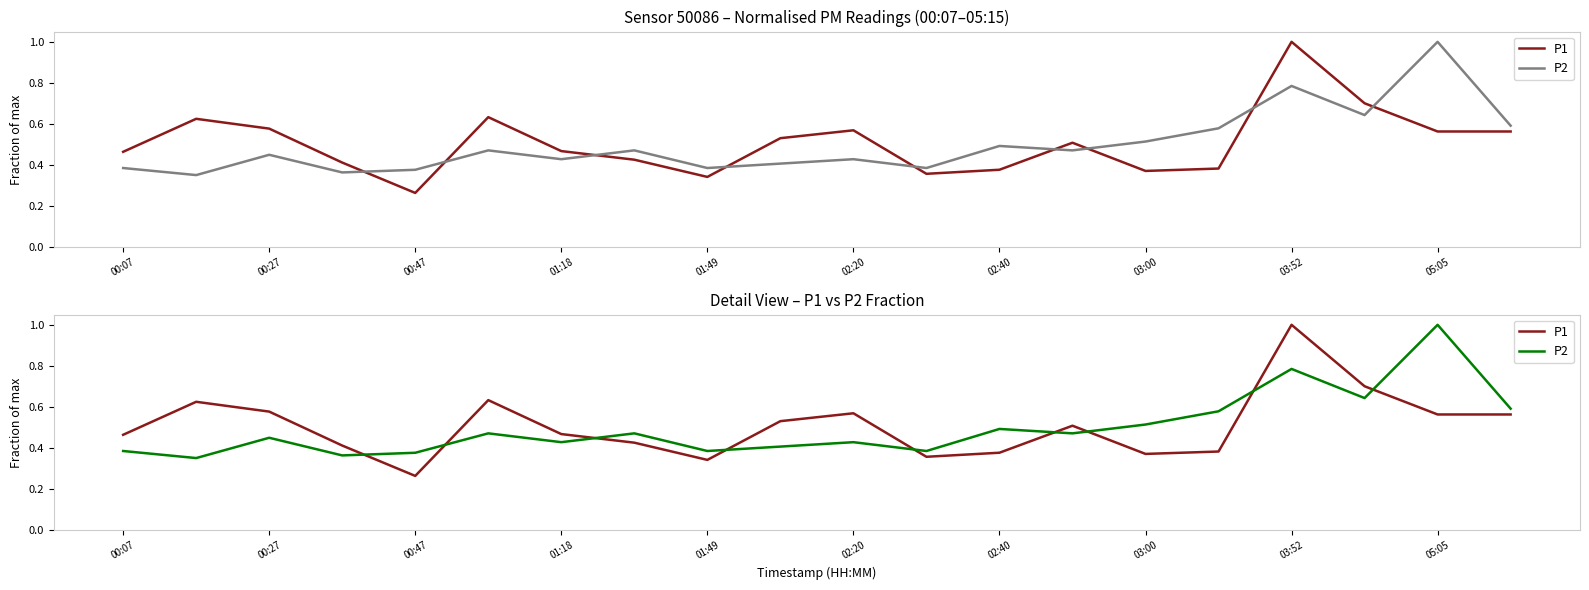

What is the greatest value displayed?

1.0